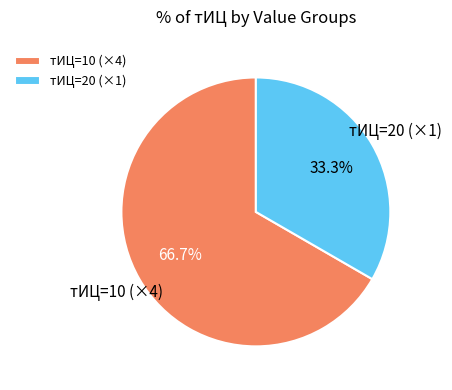

Which slice is the smallest?

тИЦ=20 (×1)